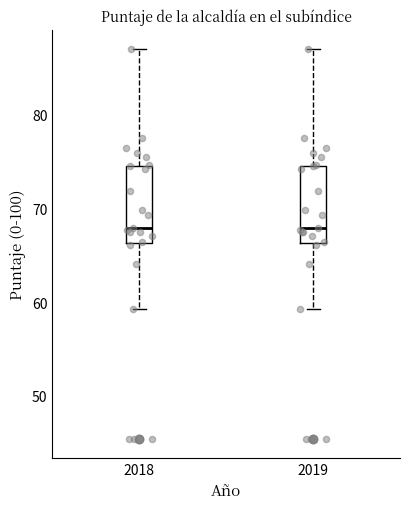

Where does the median line of the box at x = 2019 sit on the y-axis? The values are not printed on the chart, so give them approximately, as read against the axis.

68